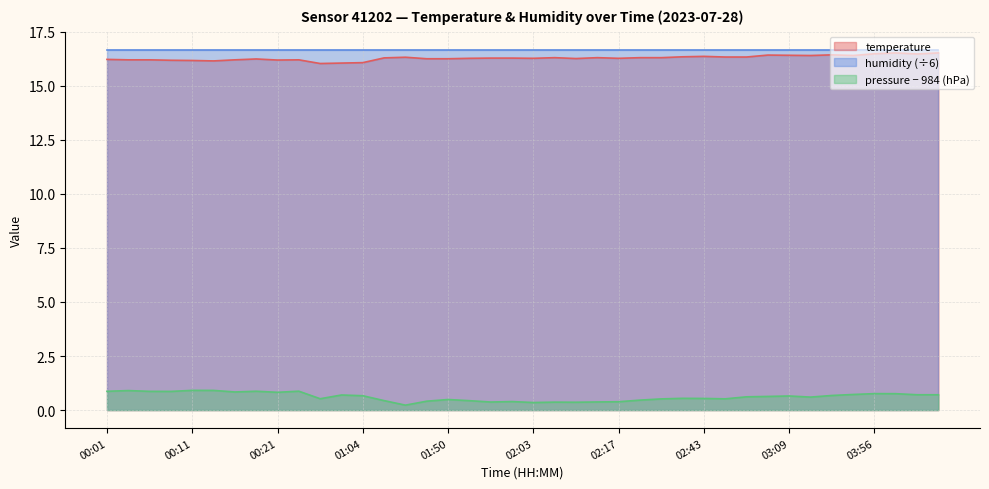

List the labels in order of value, largest first.

03:59, 04:09, 03:56, 04:02, 03:25, 03:05, 03:09, 03:12, 03:42, 02:43, 02:33, 02:46, 02:55, 01:45, 02:05, 02:14, 02:20, 02:23, 01:39, 01:58, 02:00, 01:55, 02:03, 02:17, 02:08, 01:47, 01:50, 00:18, 00:01, 00:04, 00:06, 00:16, 00:23, 00:21, 00:09, 00:11, 00:13, 01:04, 00:55, 00:52